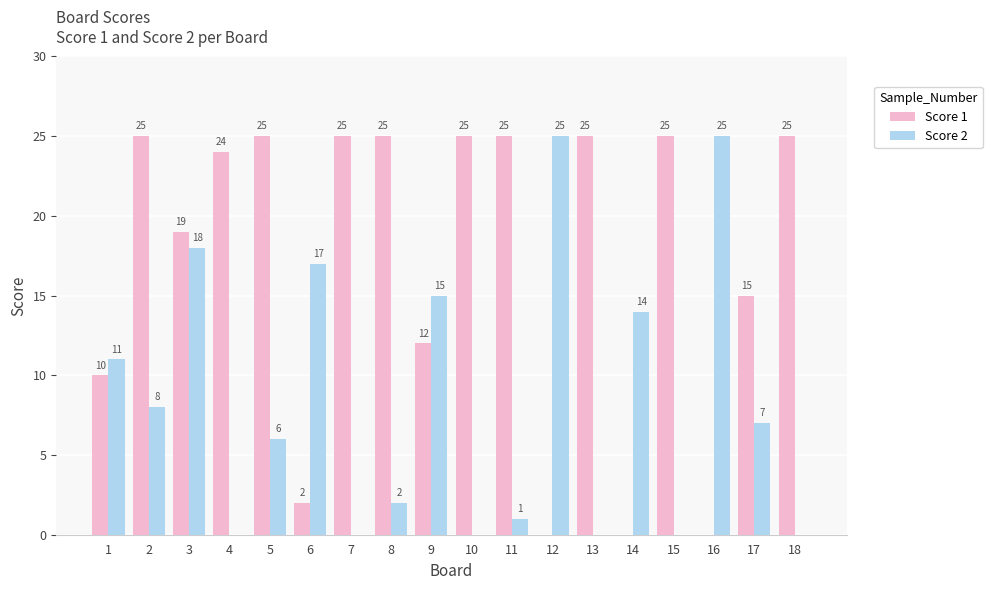

Reading right to left, transcribe all the data shown in this chart.

Score 1: 25	15	0	25	0	25	0	25	25	12	25	25	2	25	24	19	25	10
Score 2: 0	7	25	0	14	0	25	1	0	15	2	0	17	6	0	18	8	11